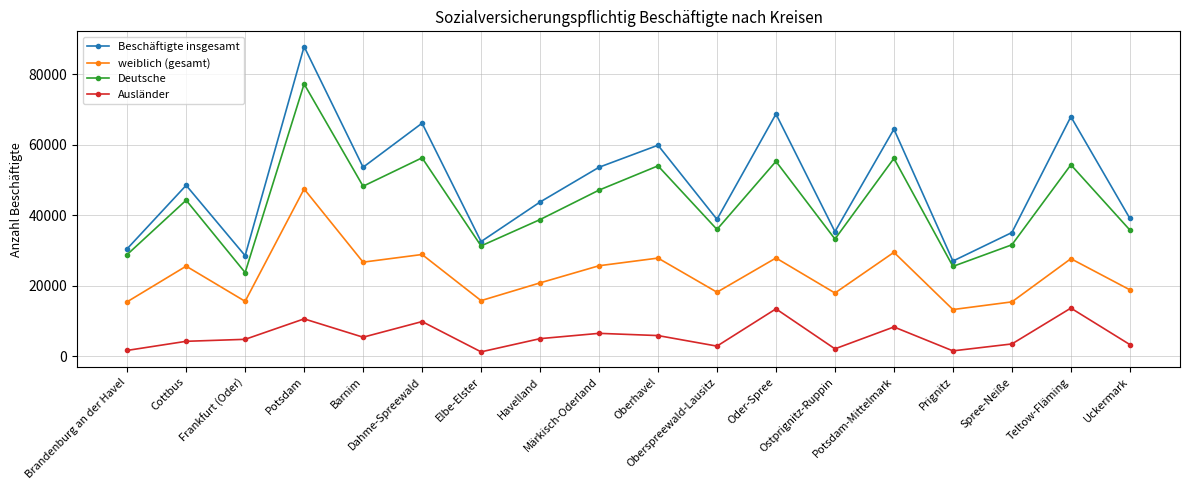

The value of Deutsche at Oberhavel is 54032. True or false?

True